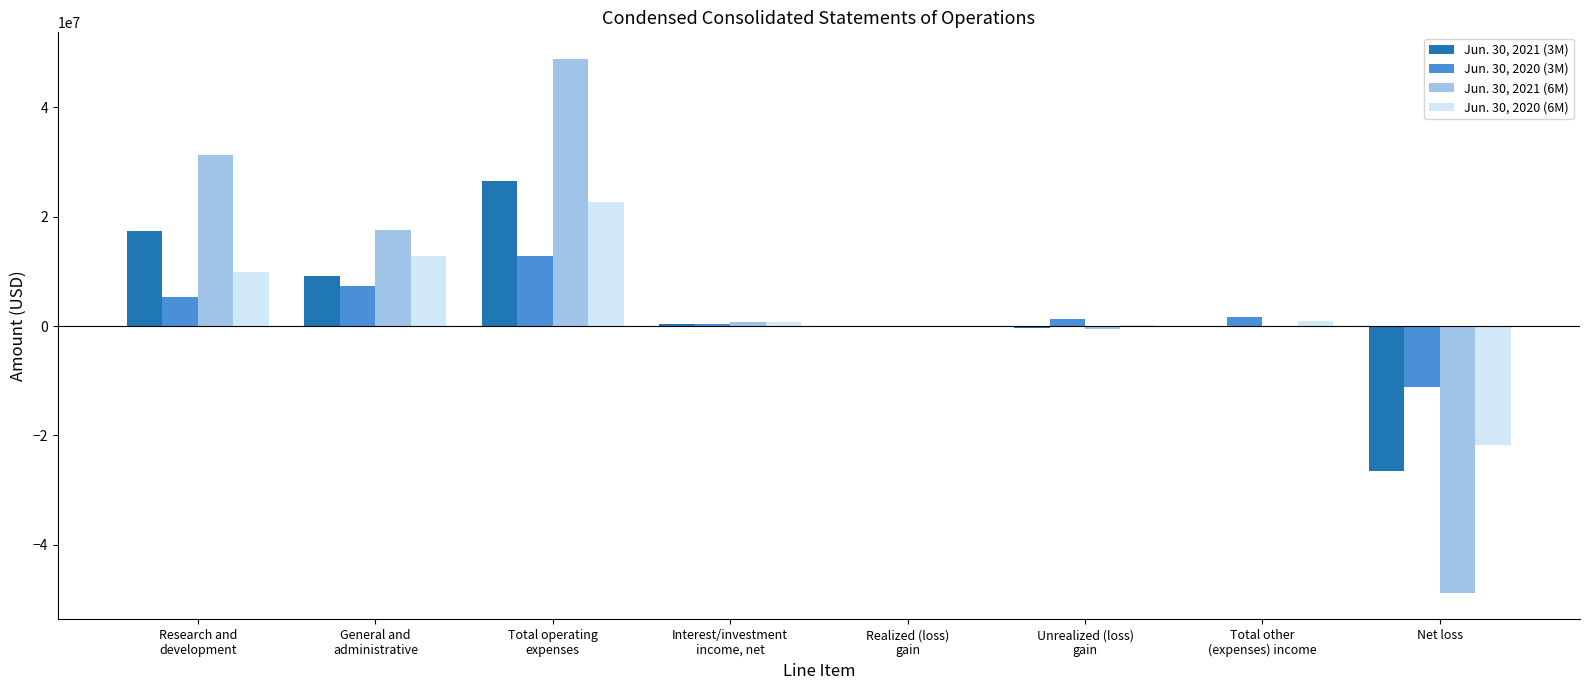

Is it true that Jun. 30, 2021 (6M) equals -83582850 at Net loss?

False